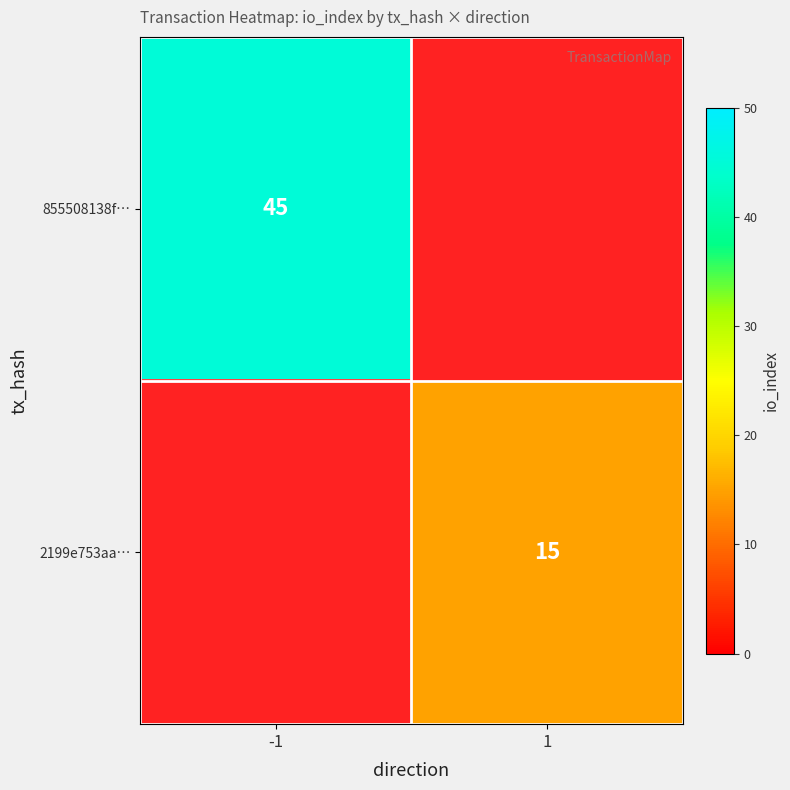

How many categories are shown in the chart?

2